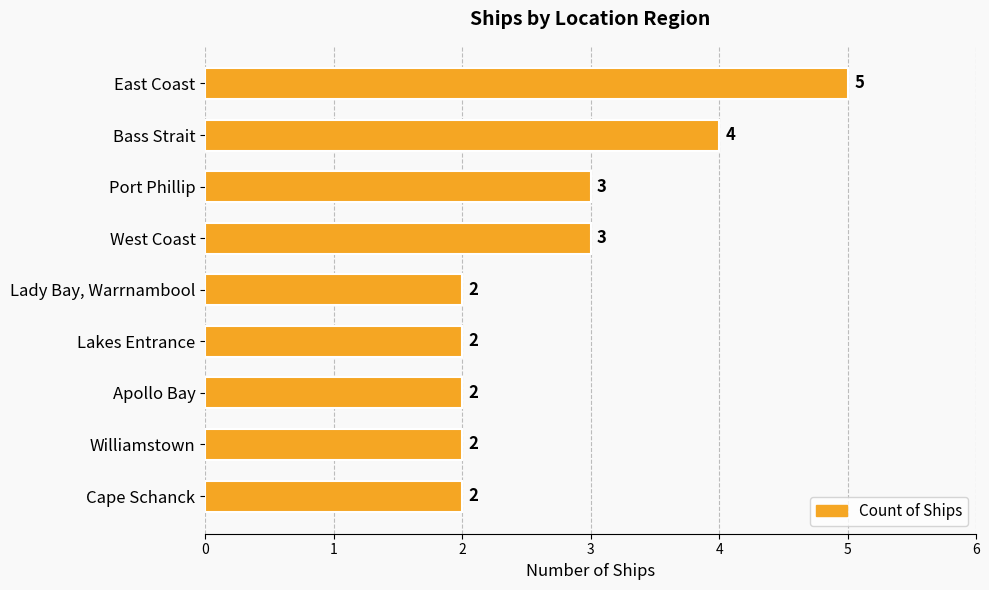

What is the ratio of the value at Lady Bay, Warrnambool to the value at Port Phillip?

0.7